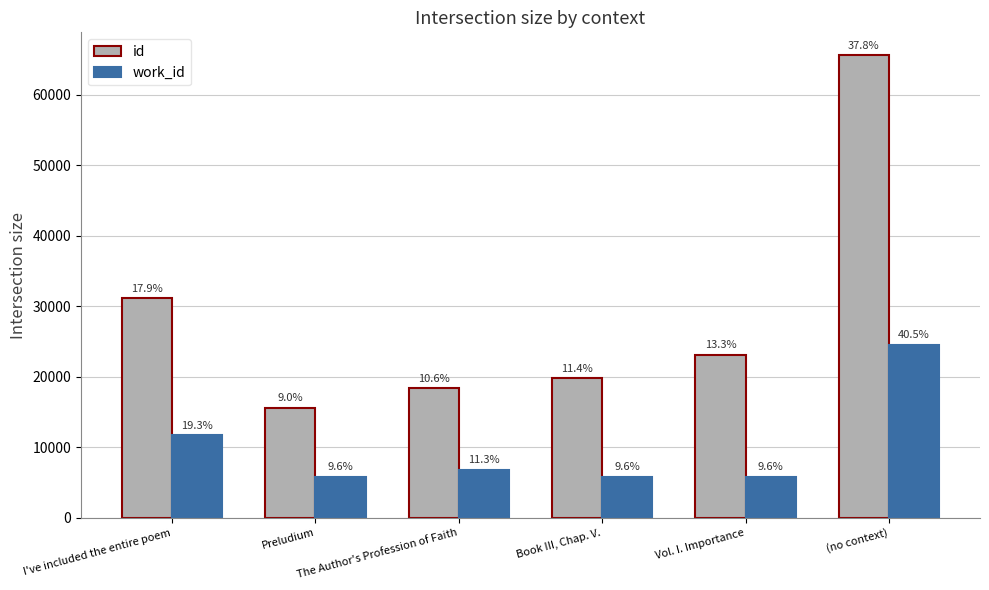

What are all the series names shown in the legend?

id, work_id